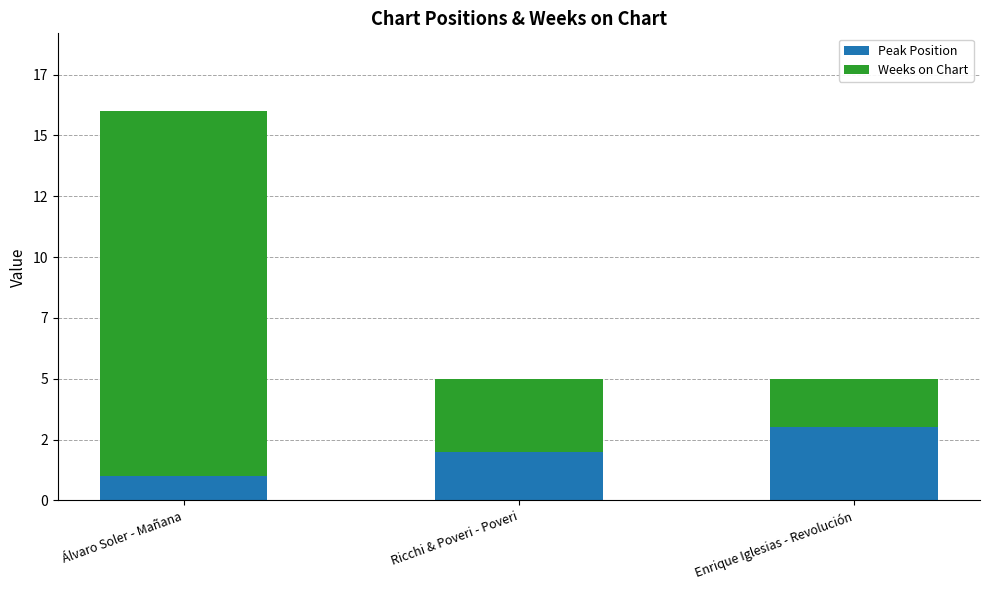

Rank the series by their maximum value, from highest to lowest.

Weeks on Chart, Peak Position